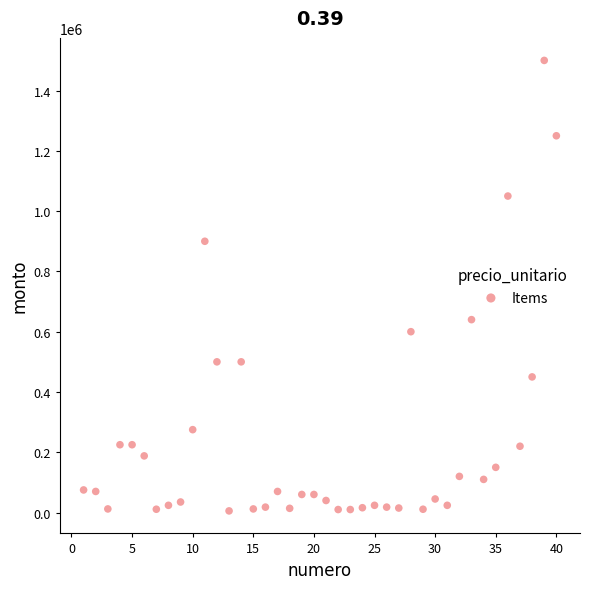

What Y value in the scatter plot is closest to 752750?

640000